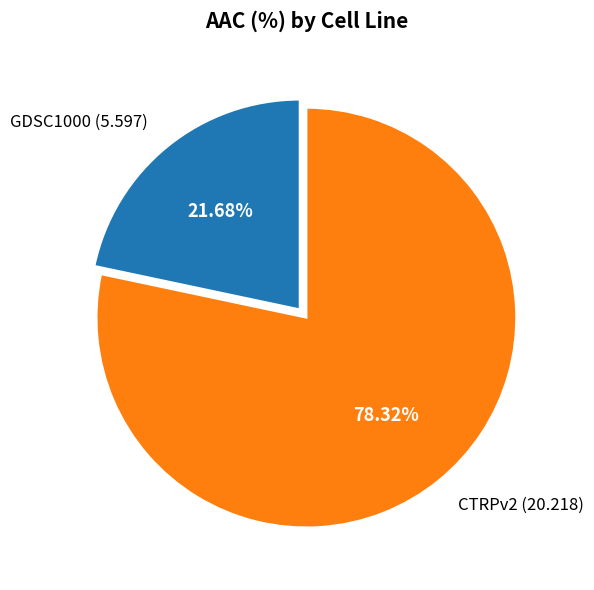

Approximately how many times larger is the value at GDSC1000 (5.597) compared to CTRPv2 (20.218)?

0.3